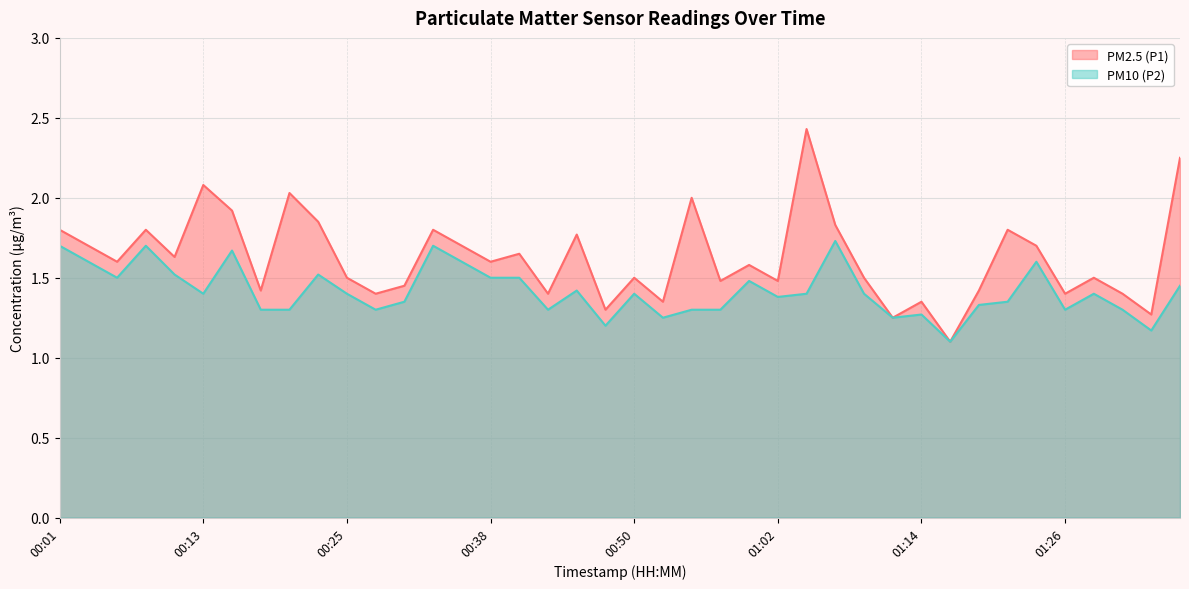

List the labels in order of PM2.5 (P1) value, largest first.

01:04, 01:36, 00:13, 00:21, 00:55, 00:16, 00:23, 01:07, 00:01, 00:08, 00:33, 01:21, 00:45, 00:03, 00:35, 01:24, 00:40, 00:11, 00:06, 00:38, 00:59, 00:25, 00:50, 01:09, 01:29, 00:57, 01:02, 00:30, 00:18, 01:19, 00:28, 00:42, 01:26, 01:31, 00:52, 01:14, 00:47, 01:34, 01:12, 01:16